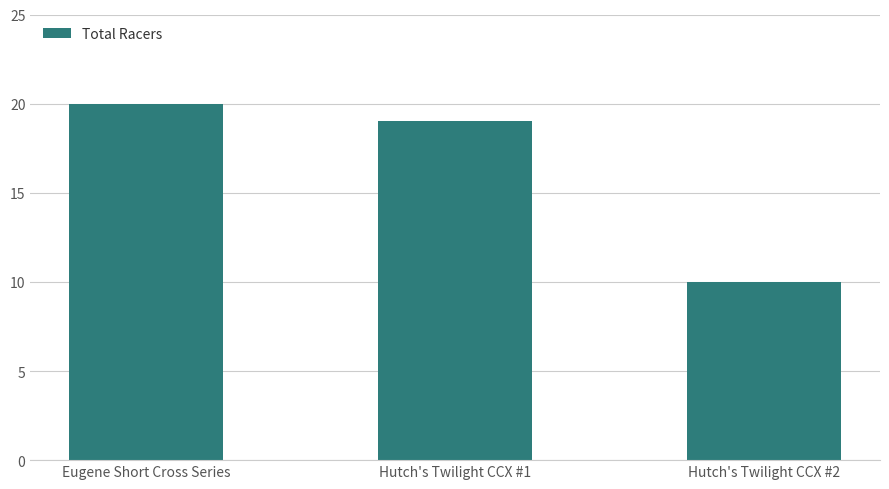

What is the value of the 3rd bar from the left?

10